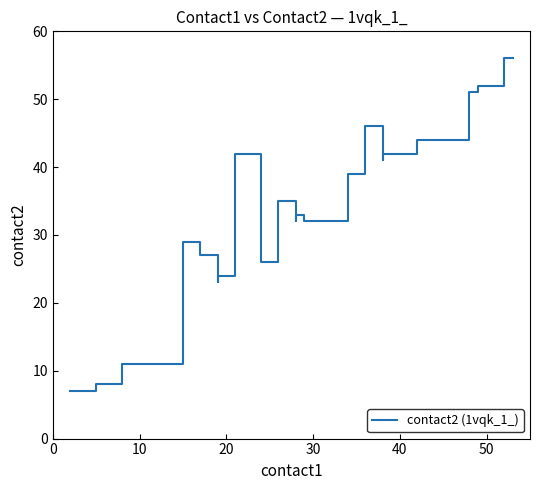

What is the greatest value displayed?

56